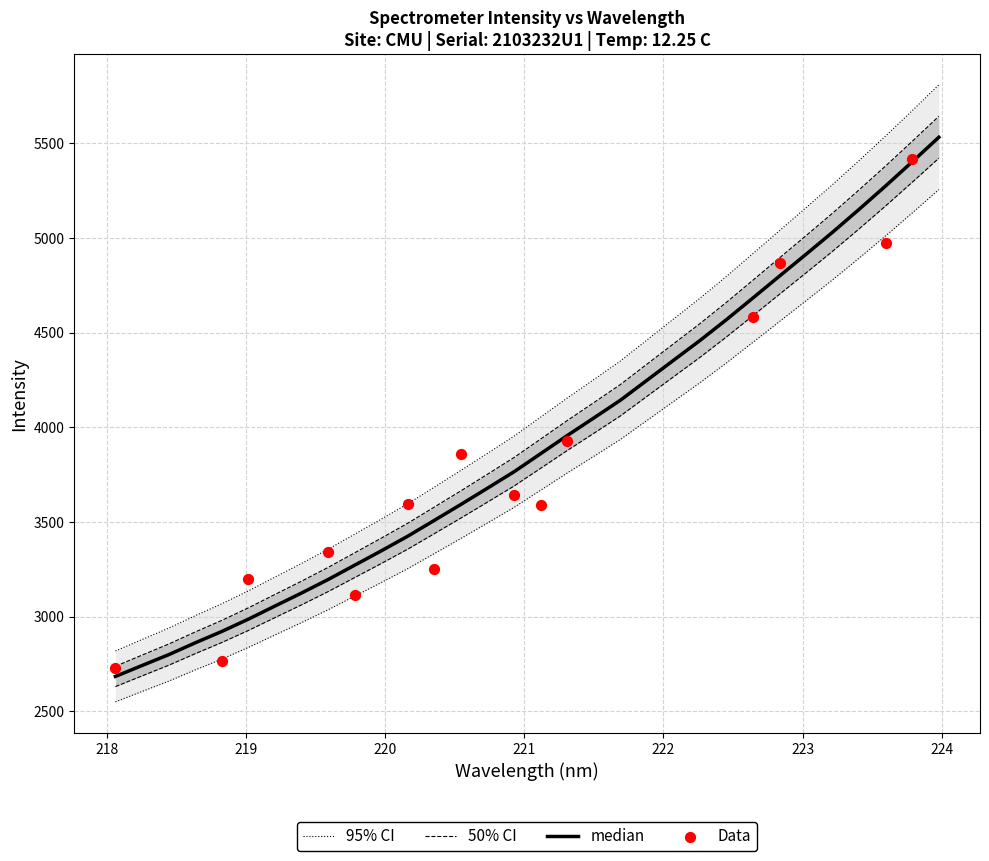

Which has a higher value, 222.0721 or 219.0156?

222.0721